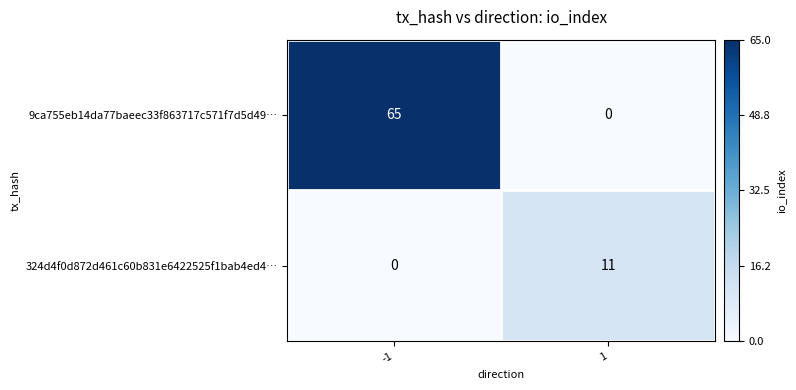

Rank the series by their maximum value, from highest to lowest.

9ca755eb14da77baeec33f863717c571f7d5d49…, 324d4f0d872d461c60b831e6422525f1bab4ed4…